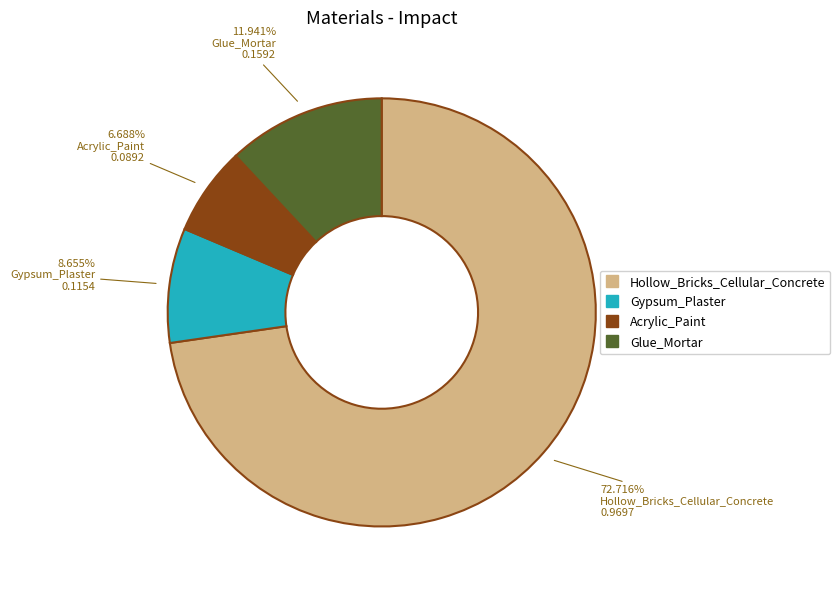

What is the smallest slice in the pie chart?

Acrylic_Paint